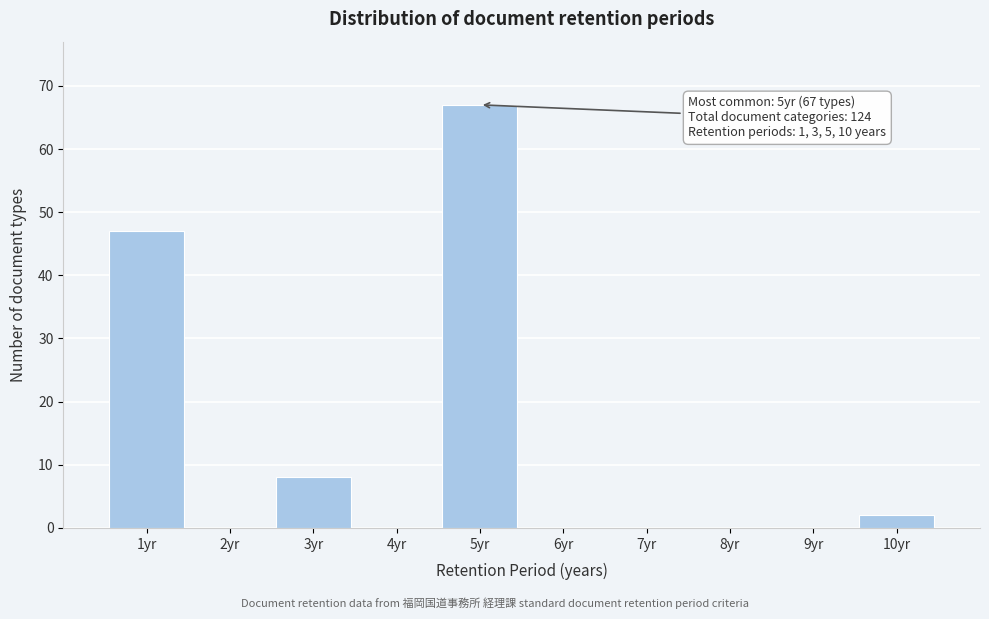

Which range on the x-axis has the tallest bar?

4.5 to 5.5